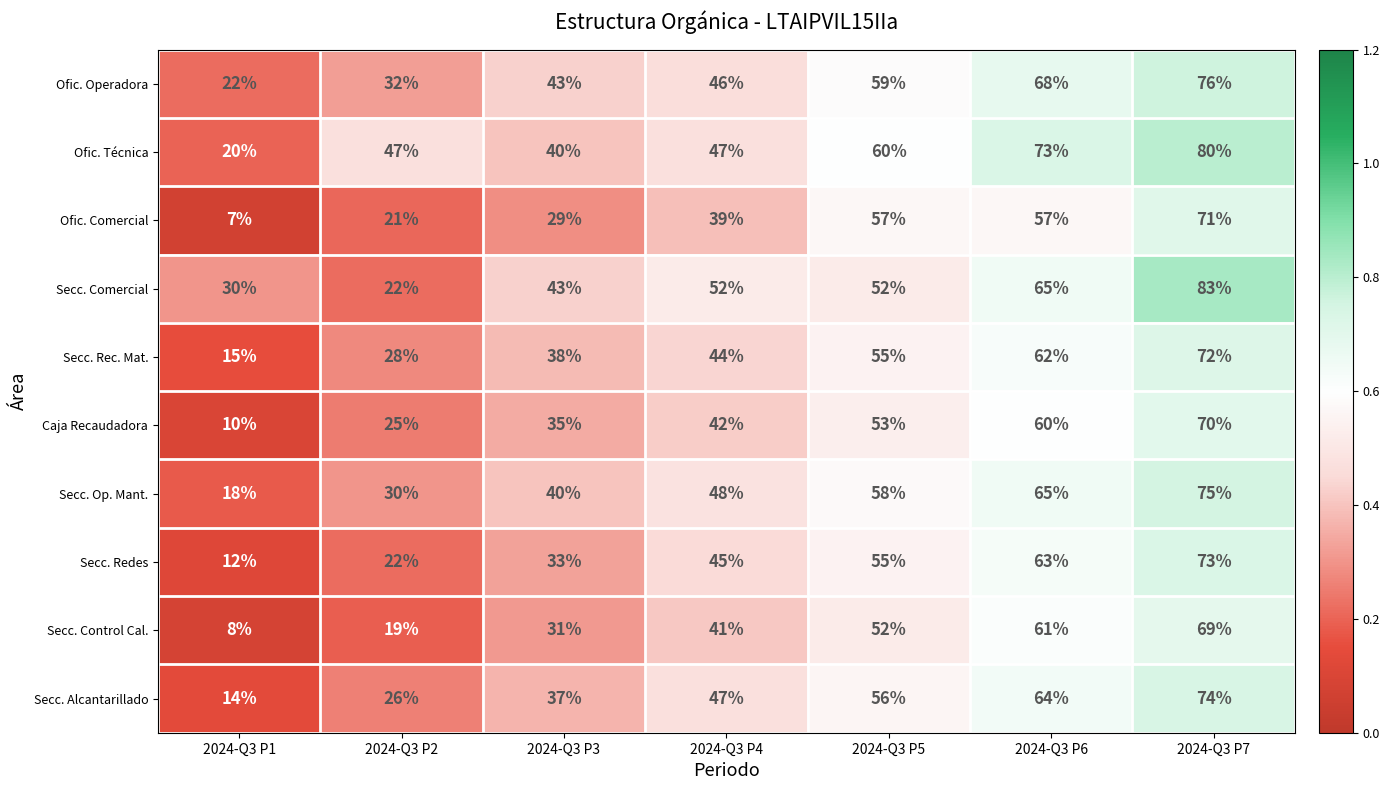

Which label corresponds to the largest value in the chart?

2024-Q3 P7